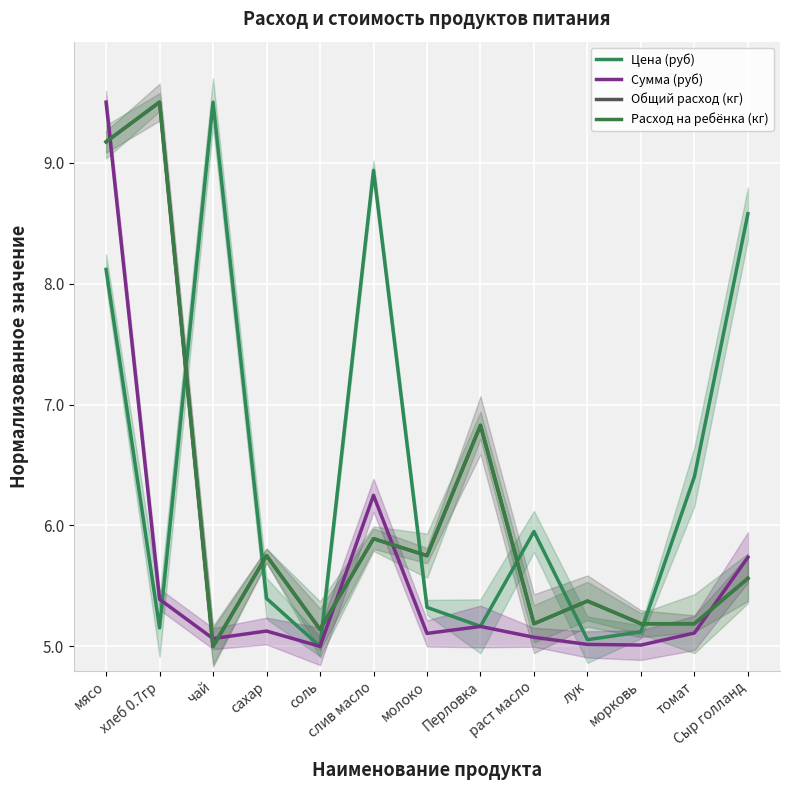

The value of Сумма (руб) at чай is 2.2. True or false?

False